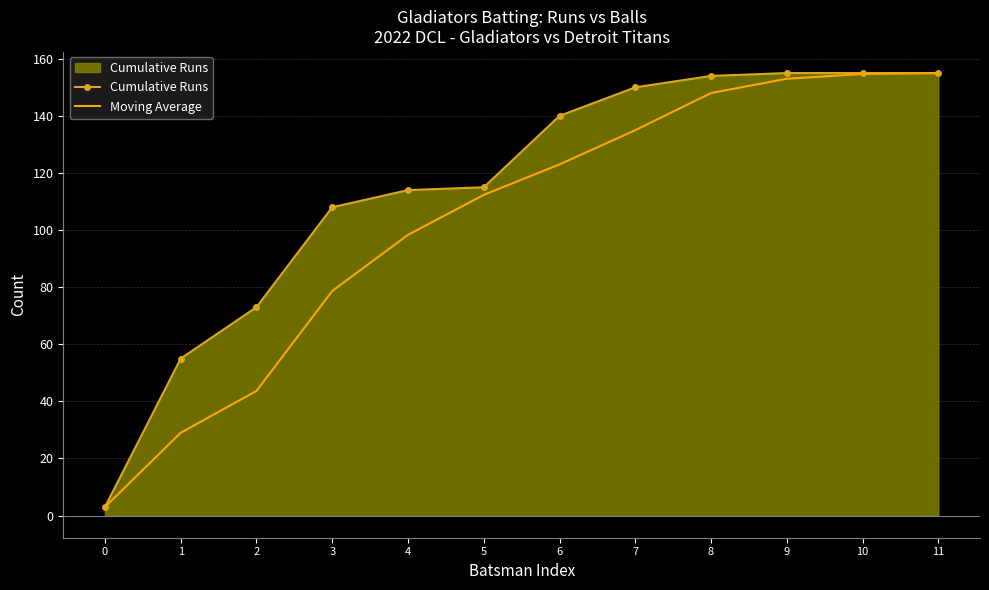

List the series in order of their overall mean, lowest first.

Moving Average, Cumulative Runs